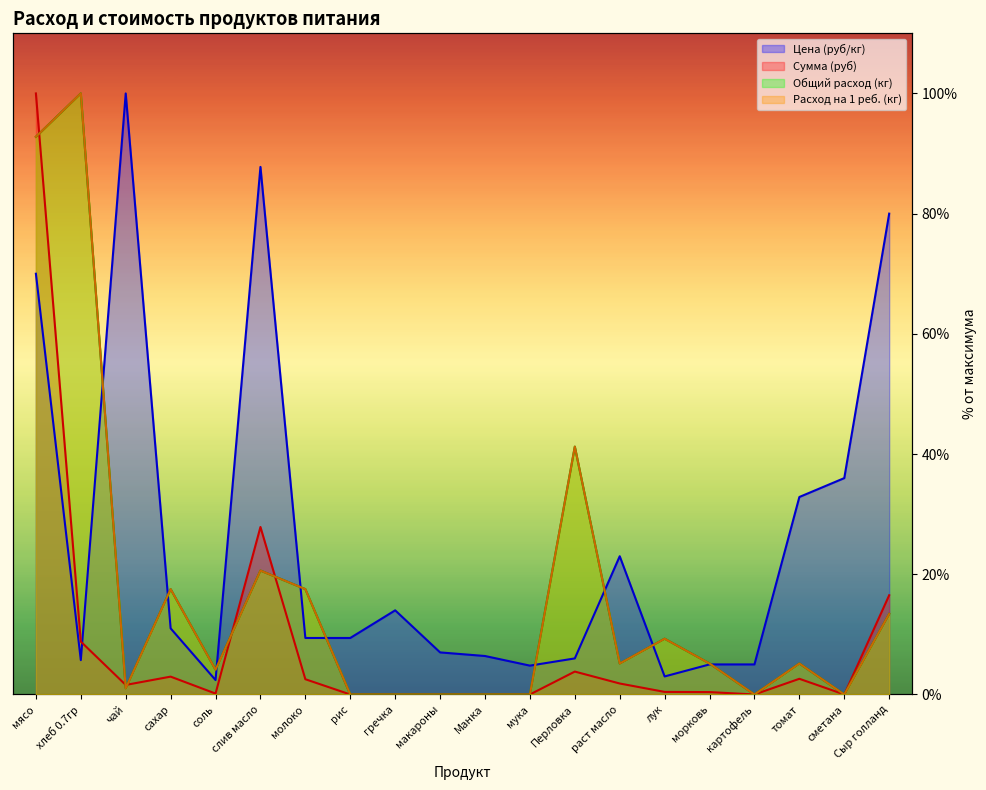

Where do Цена (руб/кг) and Общий расход (кг) first cross each other?

хлеб 0.7гр and чай